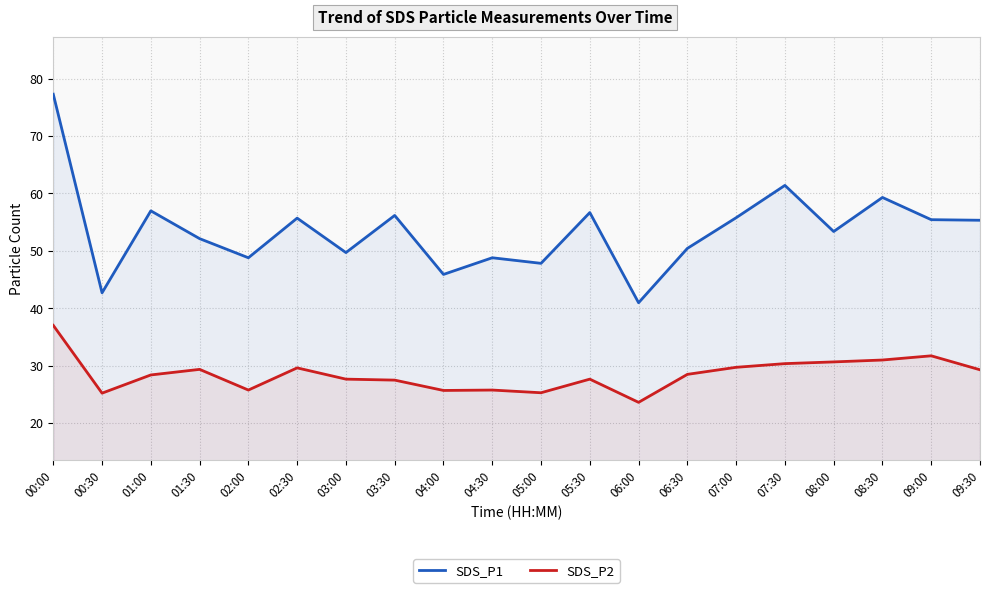

What is the value of the SDS_P1 point at the 13th from the left?

41.0